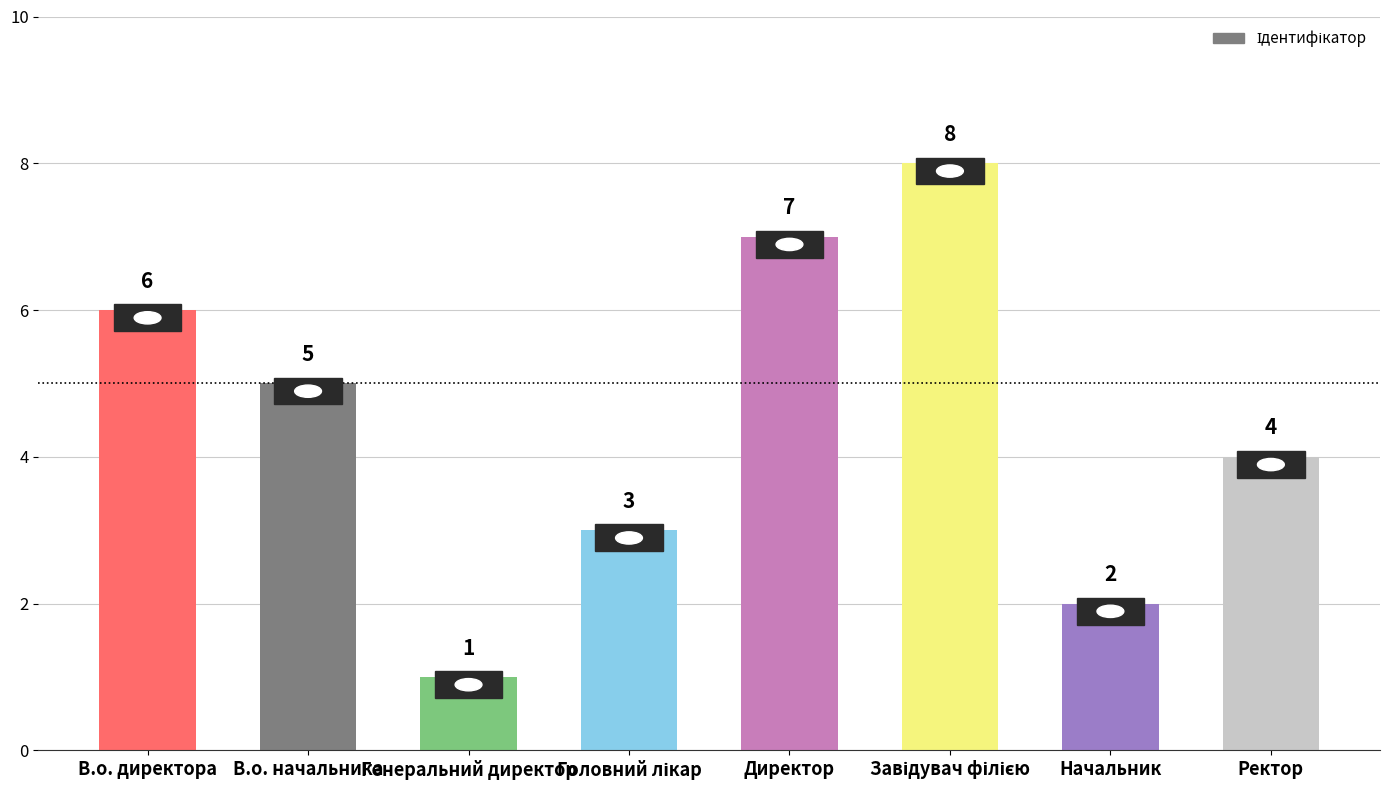

What is the value of the 1st bar from the left?

6